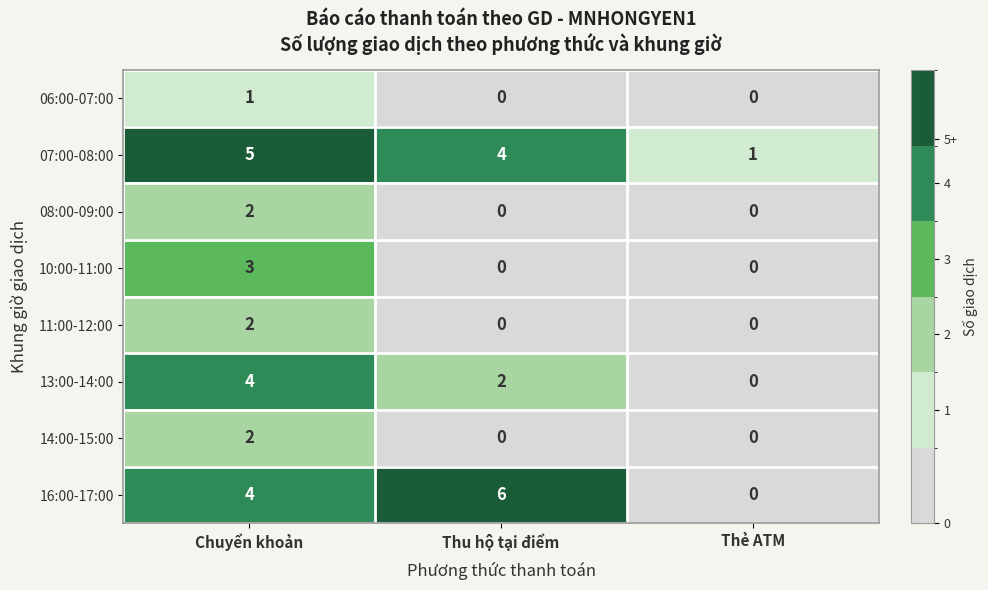

Which category has the highest value across all series?

Thu hộ tại điểm